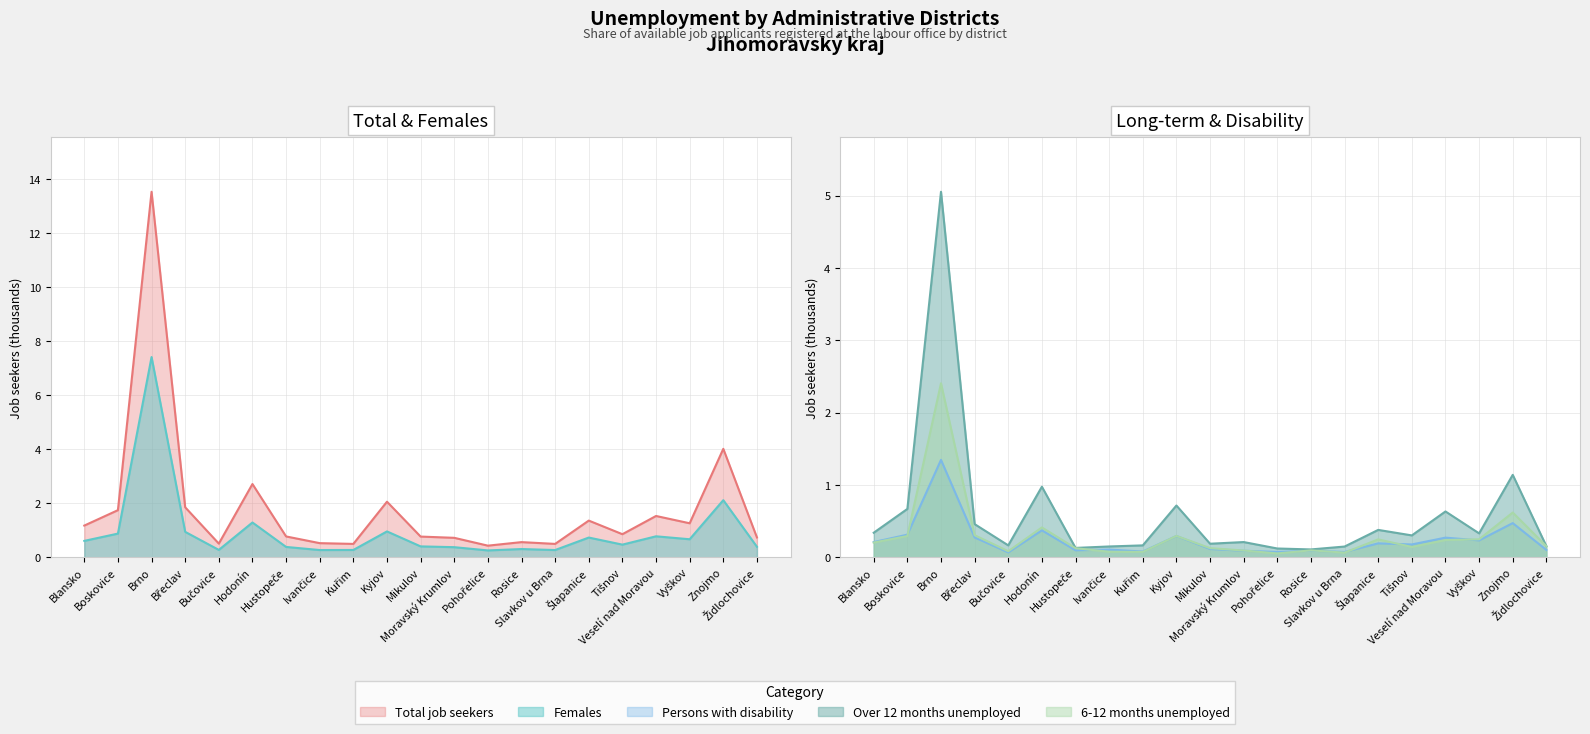

What position from the right is Břeclav?

18